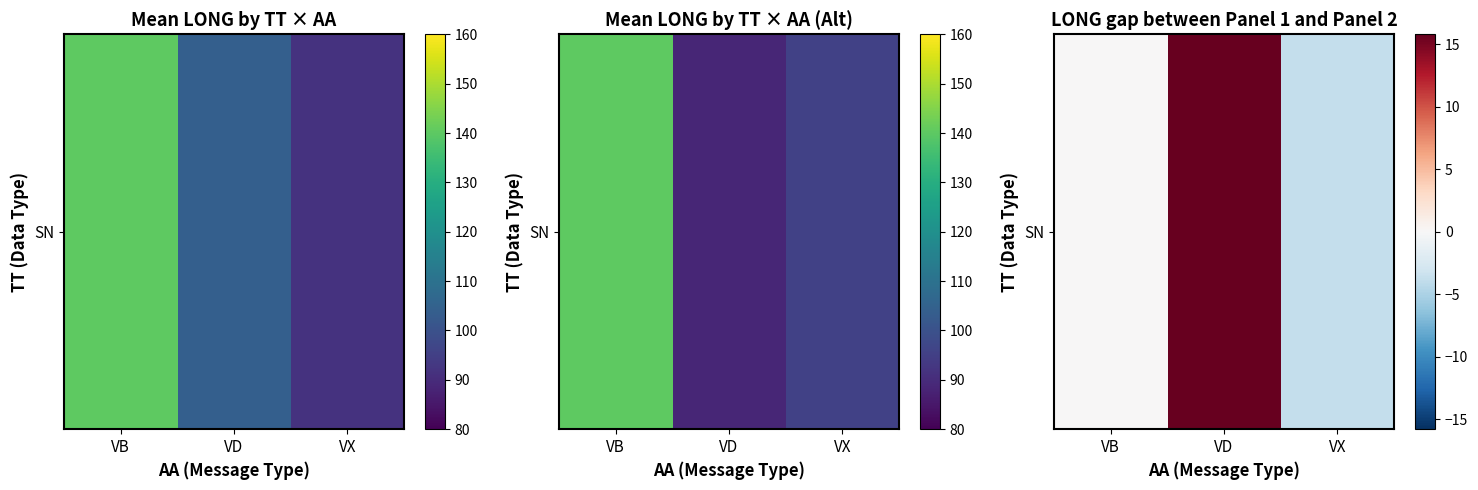

What is the smallest value displayed?

-3.8